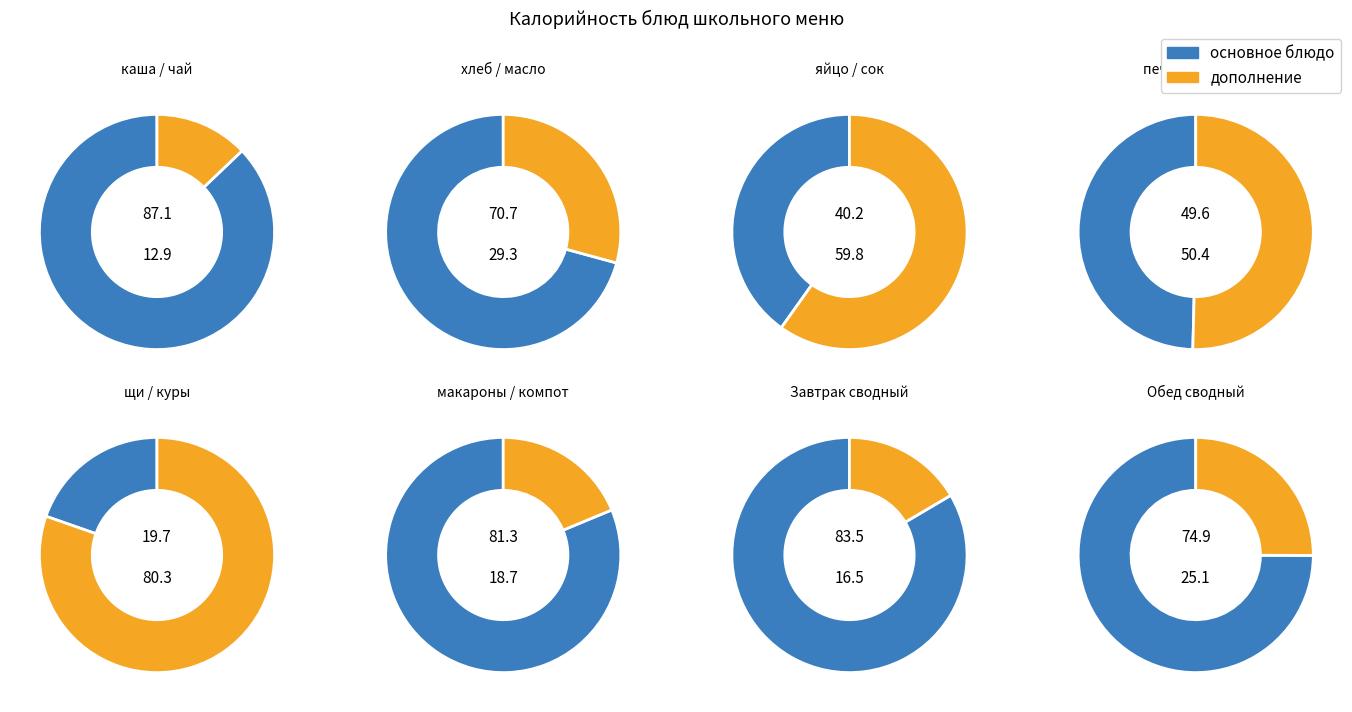

Does яйцо отварное represent more than half of the total?

No